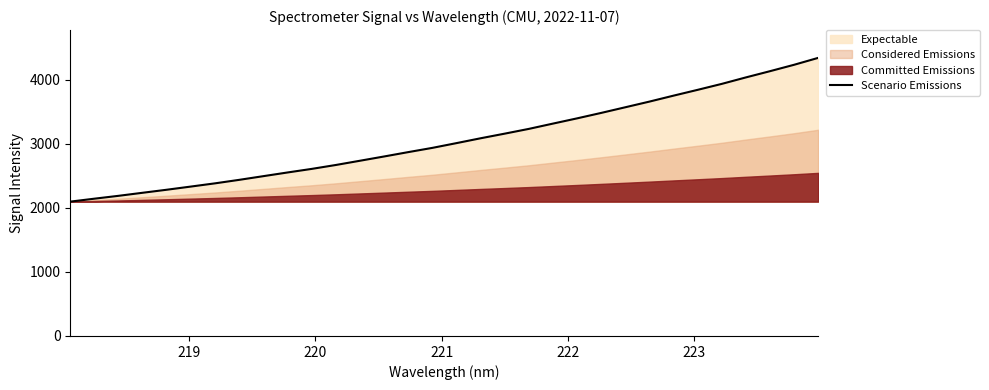

What is the minimum value for Scenario Emissions?

2098.9